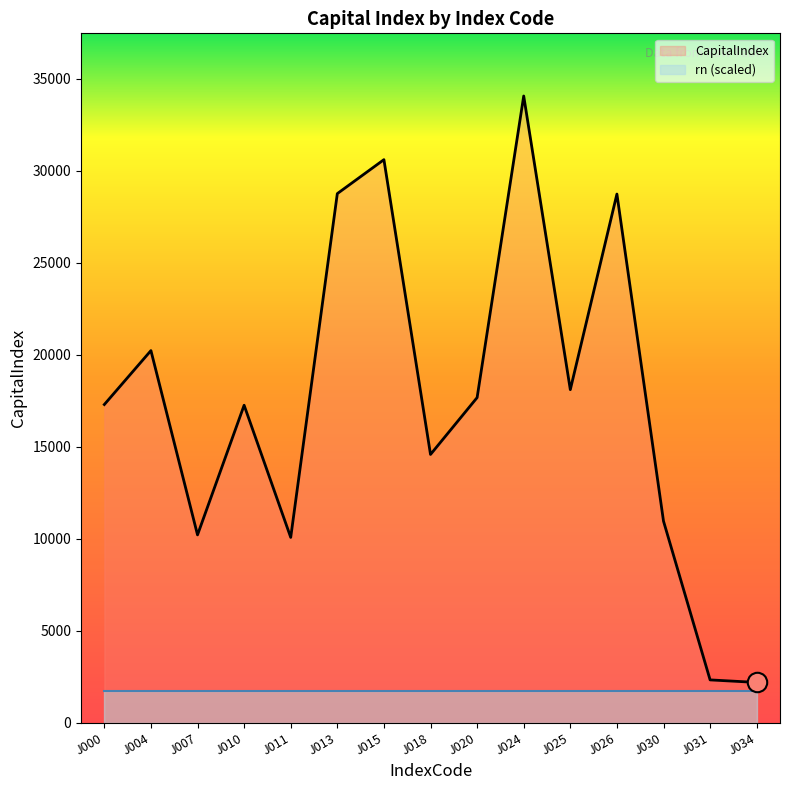

What is the highest value of the CapitalIndex series?

34075.2